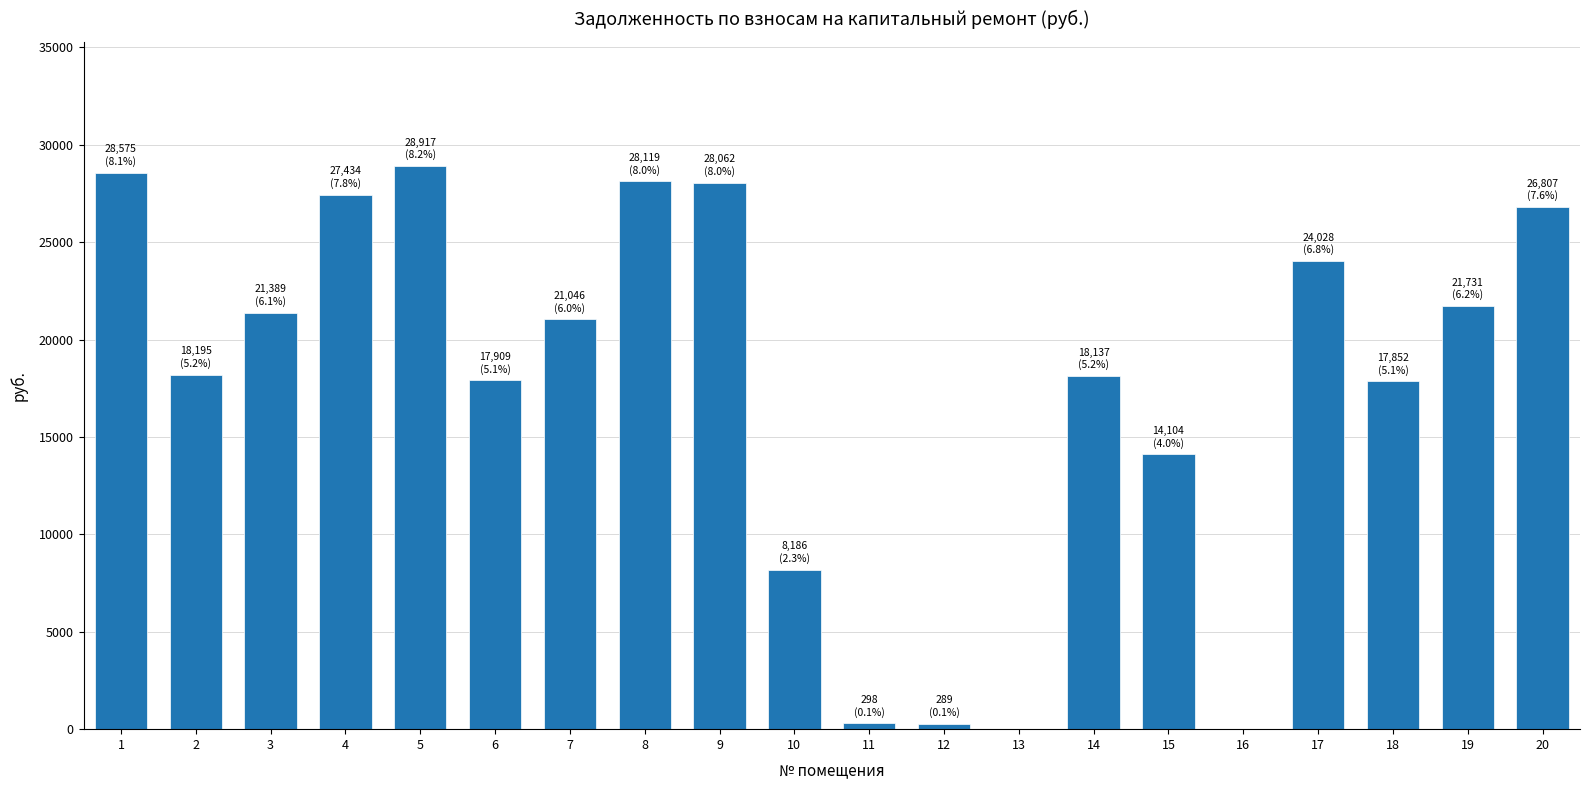

Where does the data first go above 21046?

1